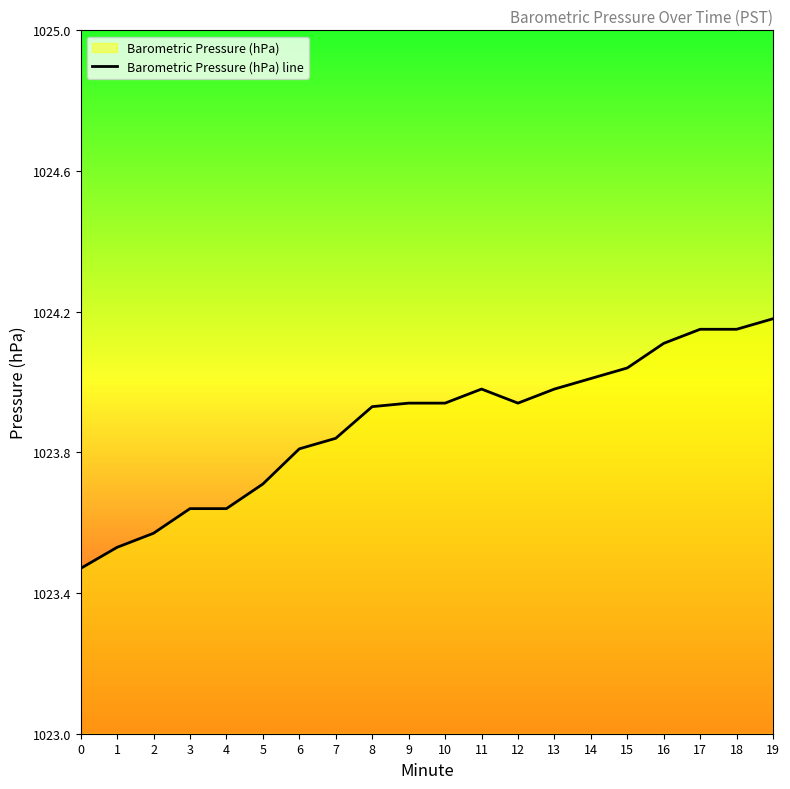

List the labels in order of value, smallest first.

0, 1, 2, 3, 4, 5, 6, 7, 8, 9, 10, 12, 11, 13, 14, 15, 16, 17, 18, 19